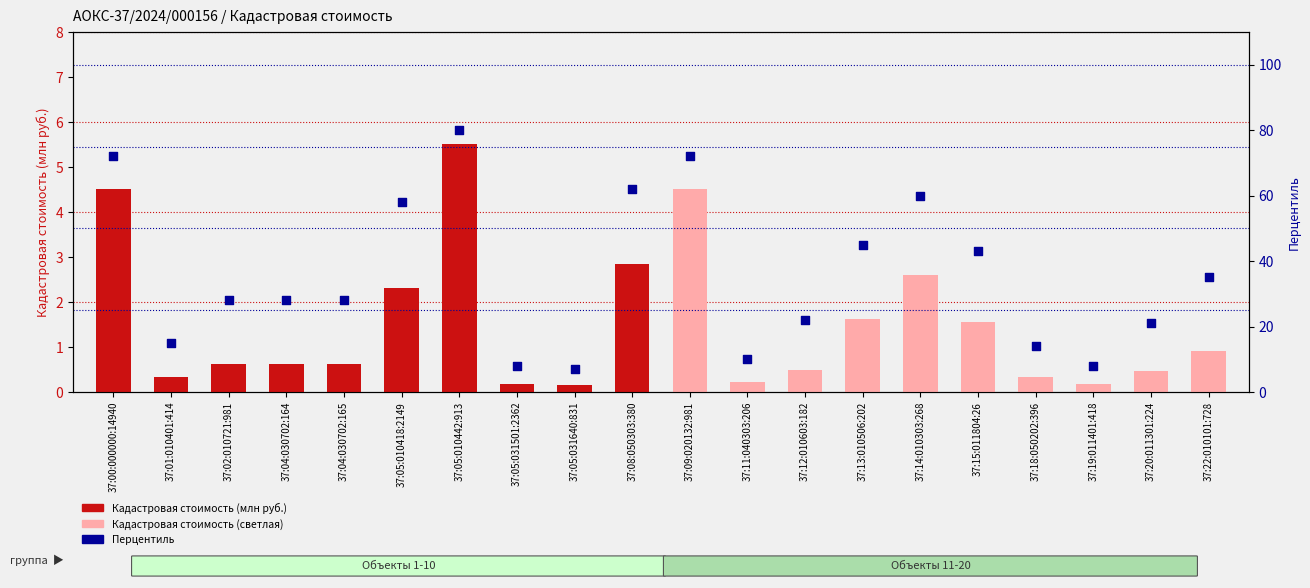

Which series has the largest Y range (max minus min)?

Перцентиль